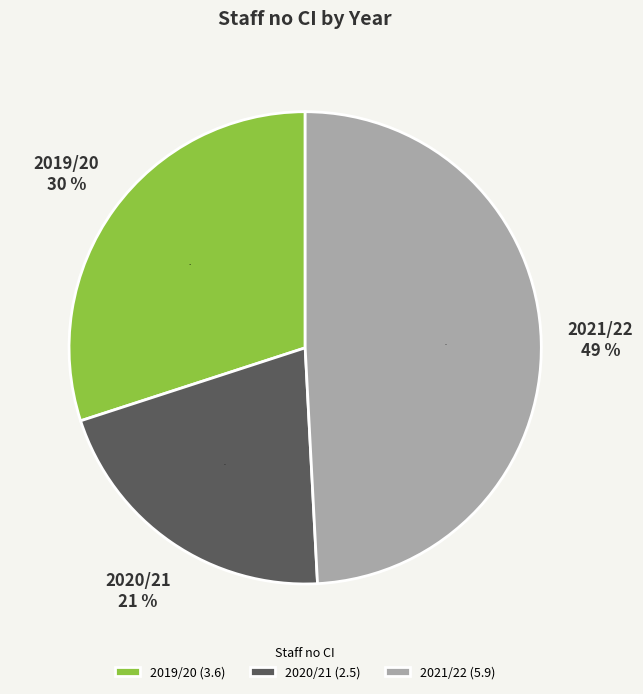

Does 2019/20 represent more than half of the total?

No